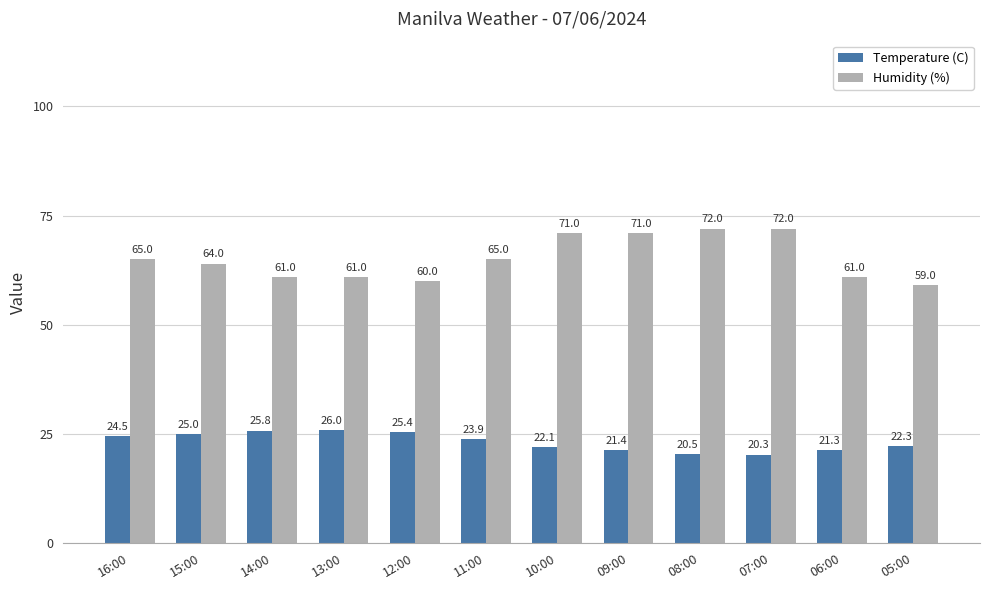

True or false: Humidity (%) has a value of 71.0 at 10:00.

True